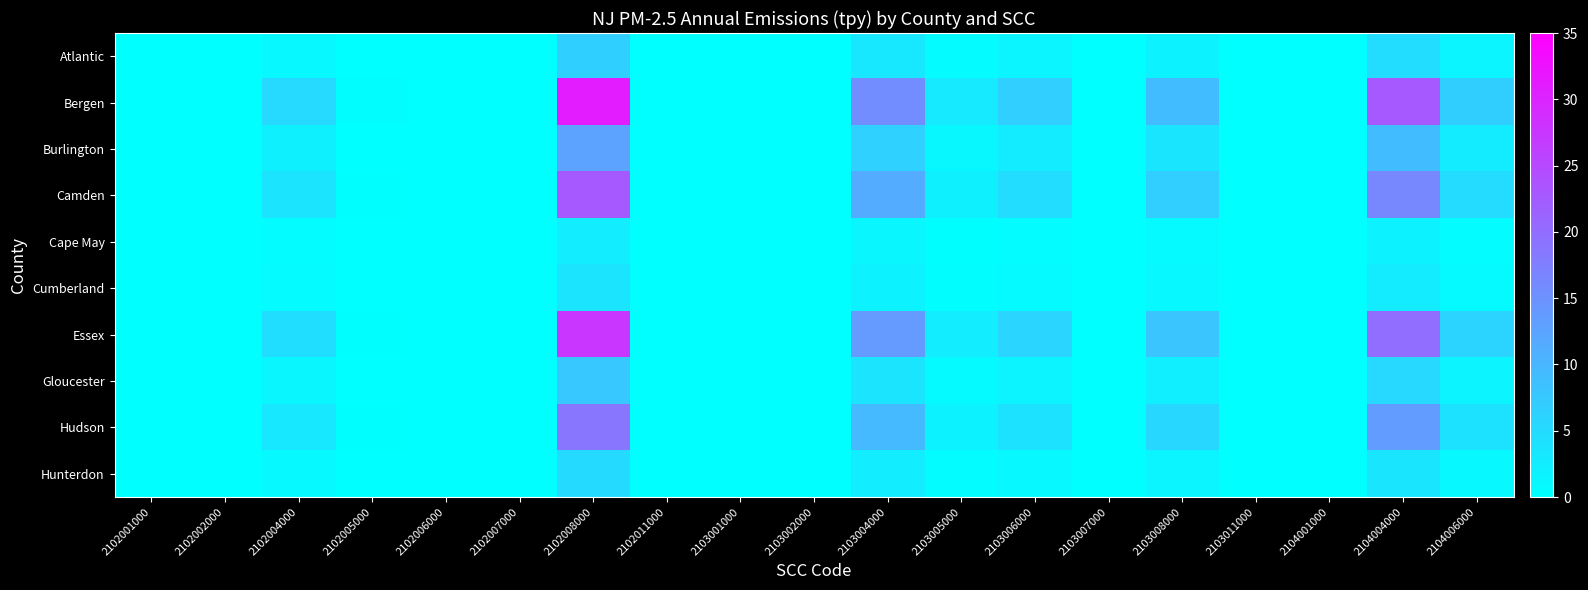

Which series has the largest total across all categories?

Bergen